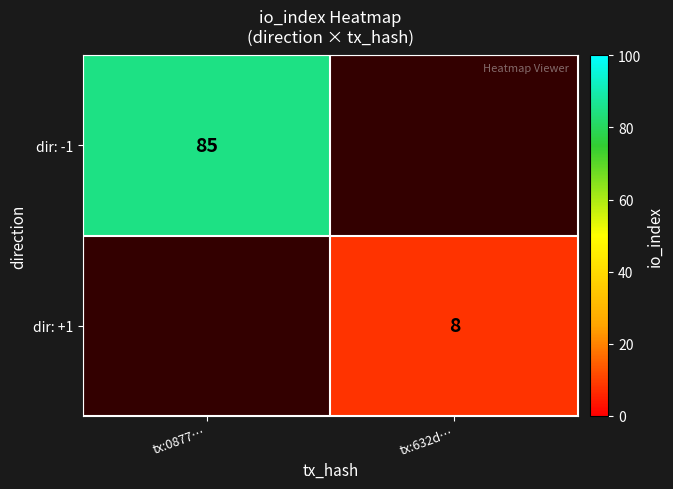

Is it true that dir: -1 equals 123 at tx:0877…?

False